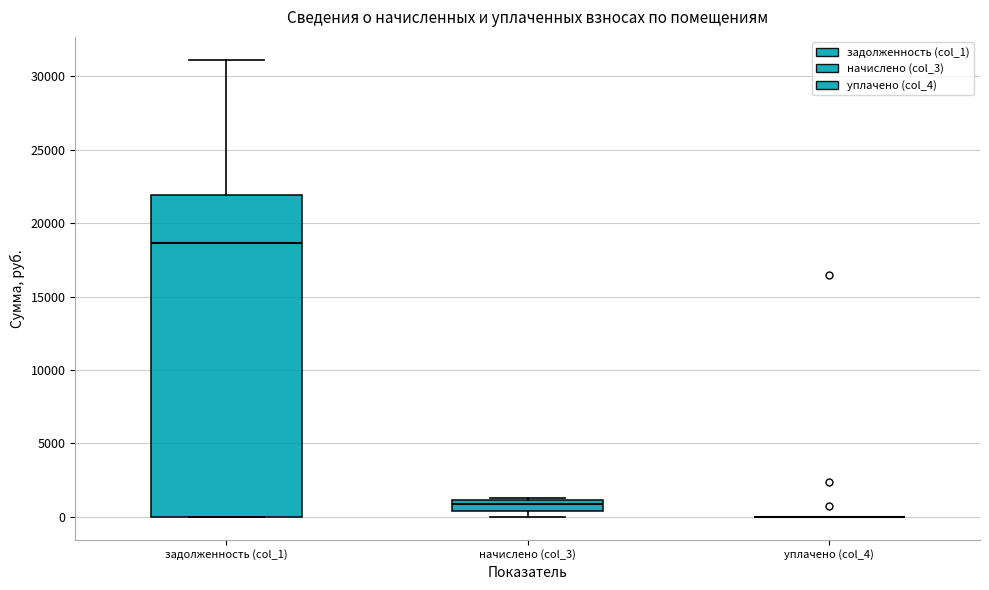

Reading left to right, transcribe this box plot: for each box, give where its median line is, the range the box spans, and where its two whiskers end, as read against the y-axis. The values are not printed on the chart, so give them approximately, as read against the axis.

задолженность (col_1): median 18500, box 0 to 22000, whiskers 0 to 31000
начислено (col_3): median 1000 (just below the box's upper edge), box 500 to 1000, whiskers 0 to 1500
уплачено (col_4): box collapsed to a line at 0, whiskers 0 to 0